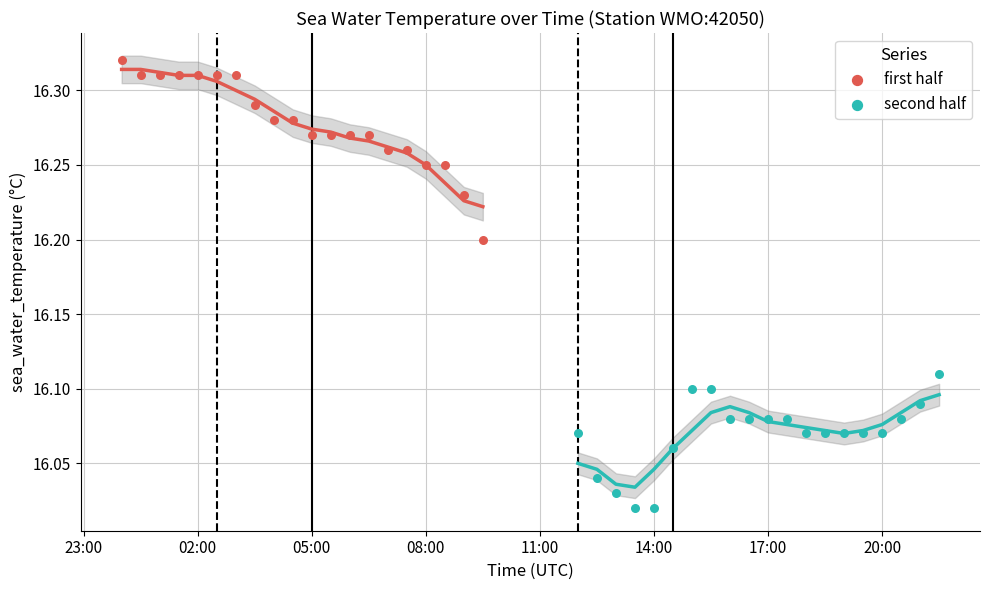

What are all the series names shown in the legend?

first half, second half